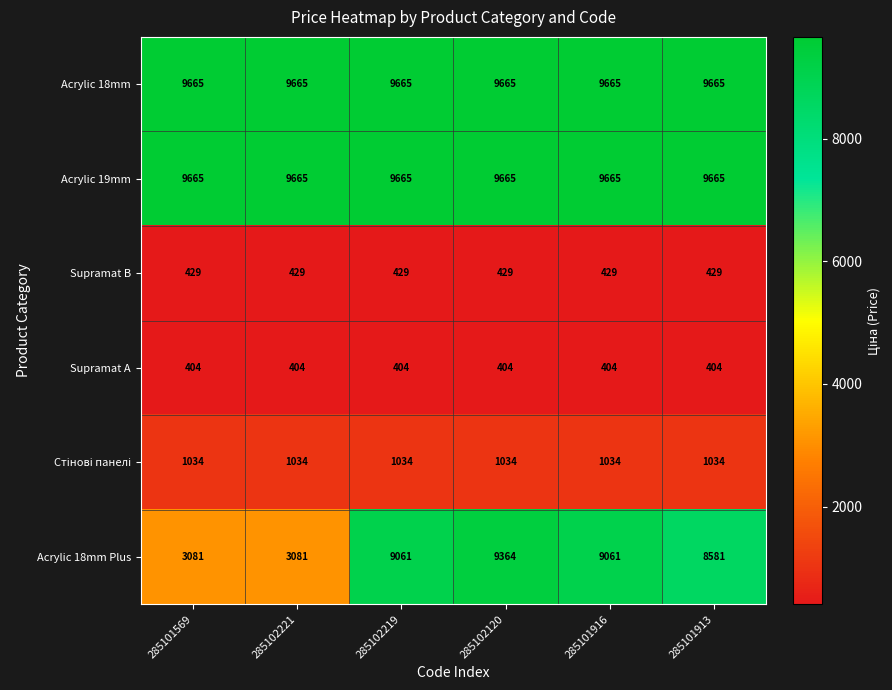

What is the difference between the highest and lowest values at 285101913?

9261